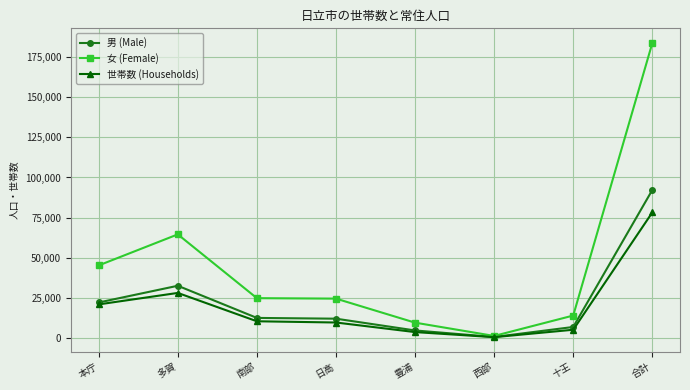

What is the greatest value displayed?

183800